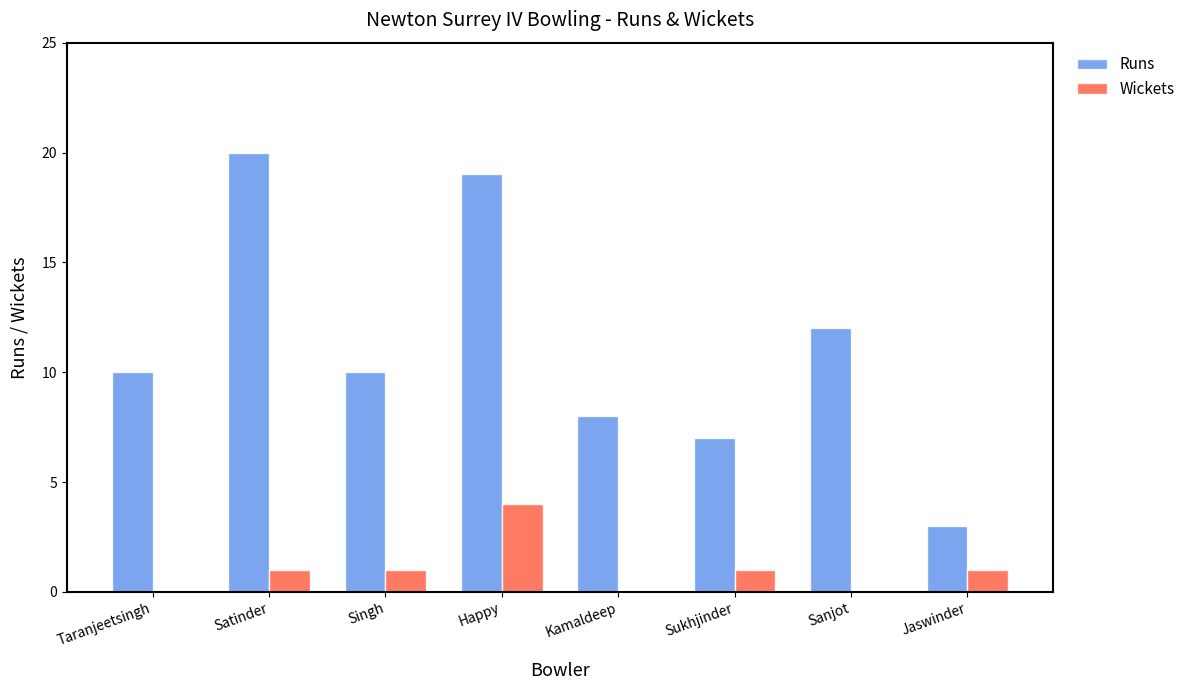

Which series has the largest total across all categories?

Runs